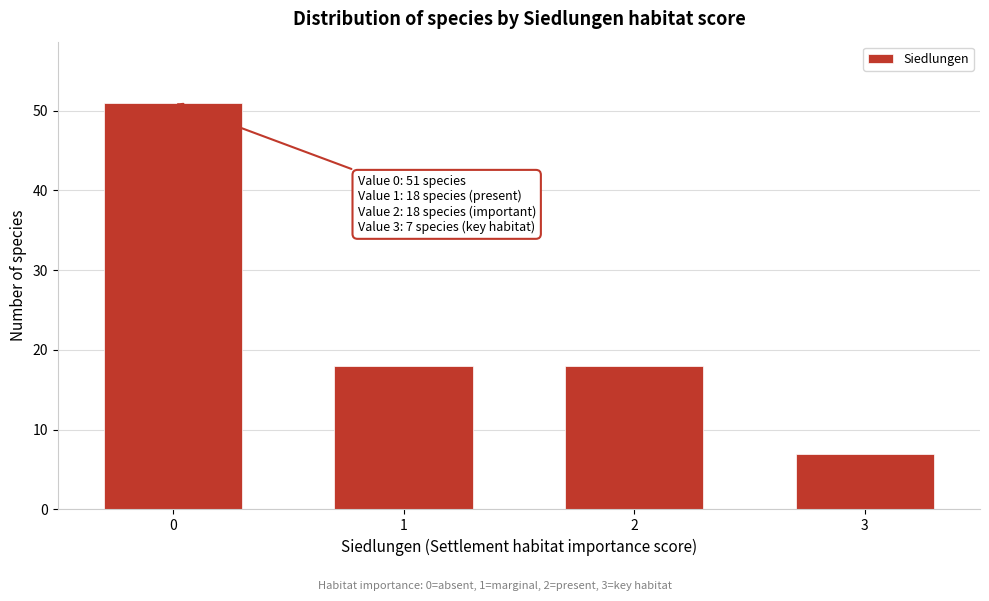

Reading right to left, transcribe all the data shown in this chart.

7	18	18	51